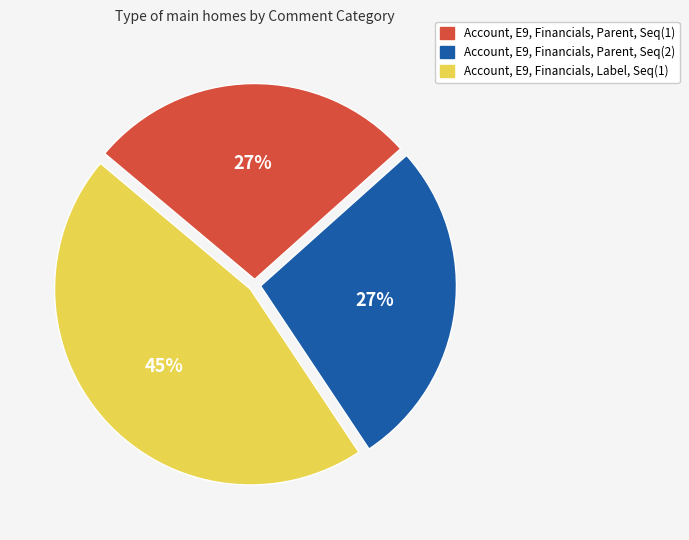

What is the ratio of the value at Account, E9, Financials, Parent, Seq(2) to the value at Account, E9, Financials, Label, Seq(1)?

0.6